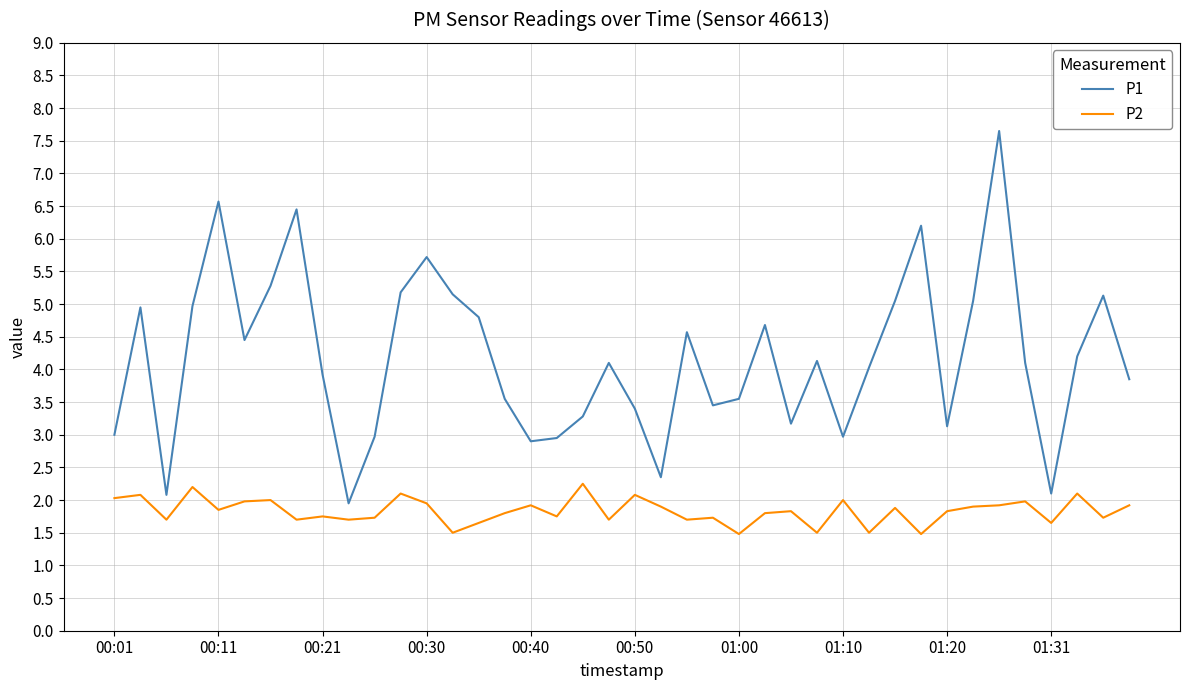

What is the difference between the maximum and minimum values in the P1 series?

5.7